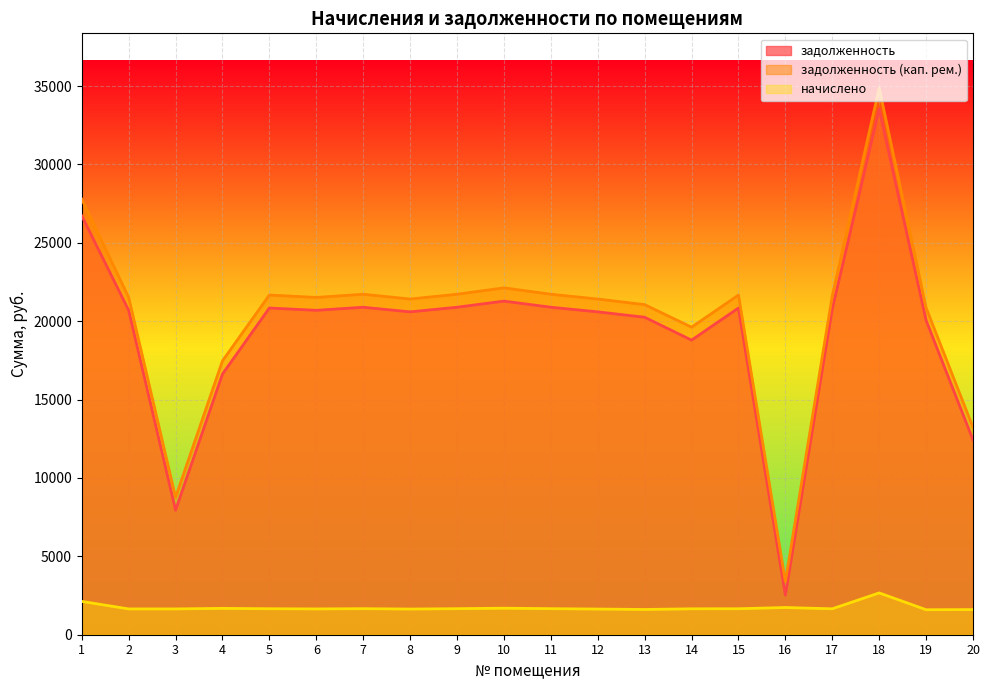

True or false: задолженность and начислено cross at least once.

False